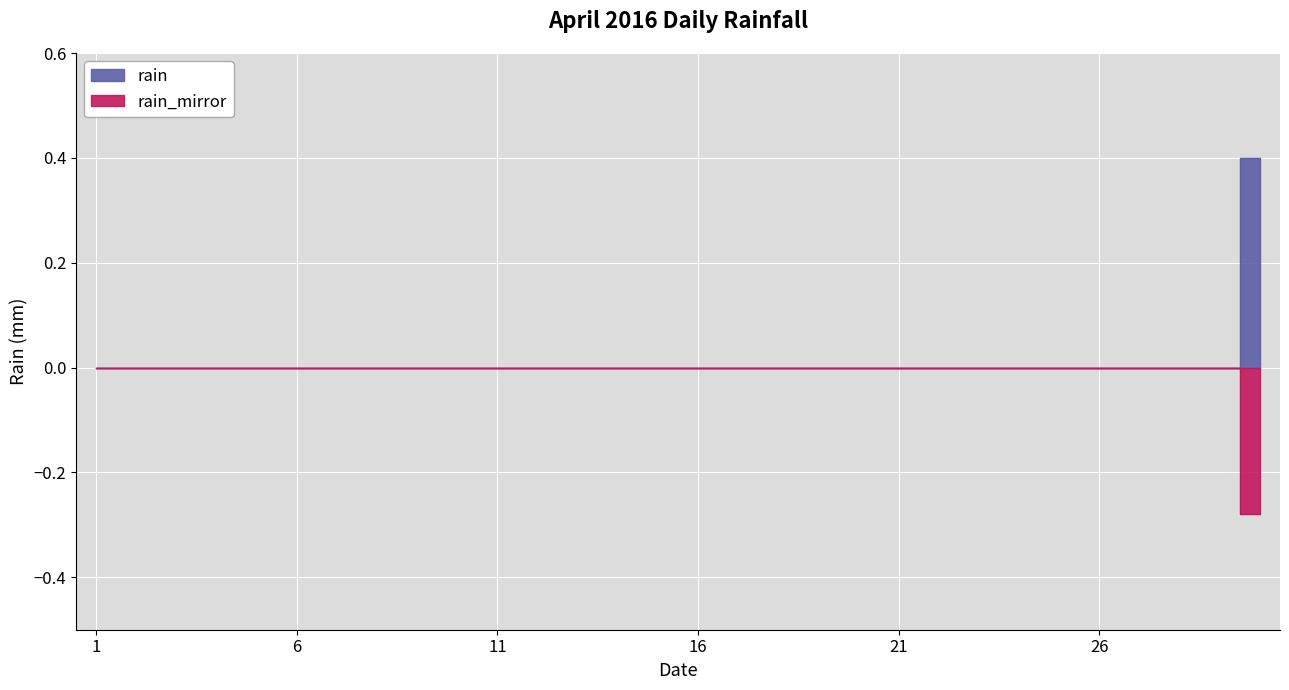

Reading left to right, extract all data points from this chart.

0.0	0.0	0.0	0.0	0.0	0.0	0.0	0.0	0.0	0.0	0.0	0.0	0.0	0.0	0.0	0.0	0.0	0.0	0.0	0.0	0.0	0.0	0.0	0.0	0.0	0.0	0.0	0.0	0.0	0.4